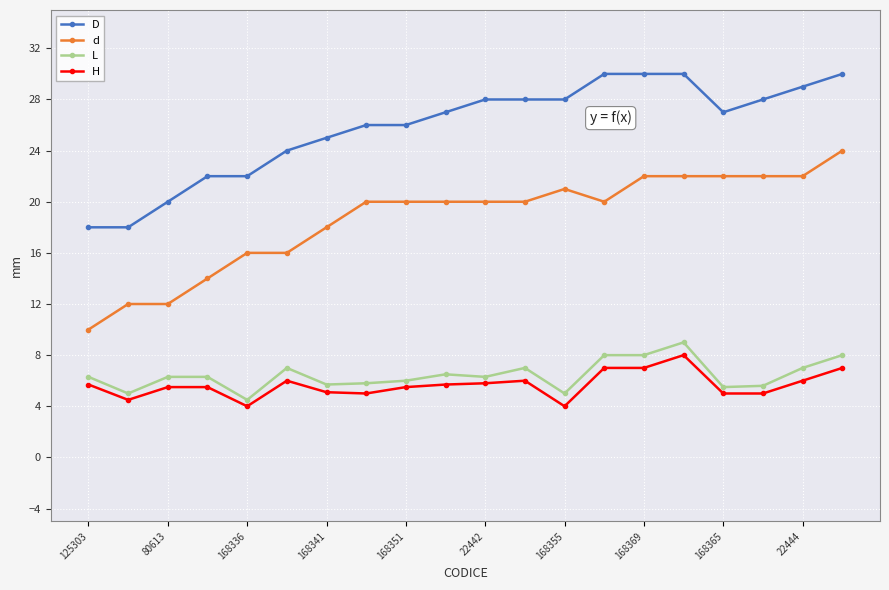

Does the chart have visible grid lines?

Yes